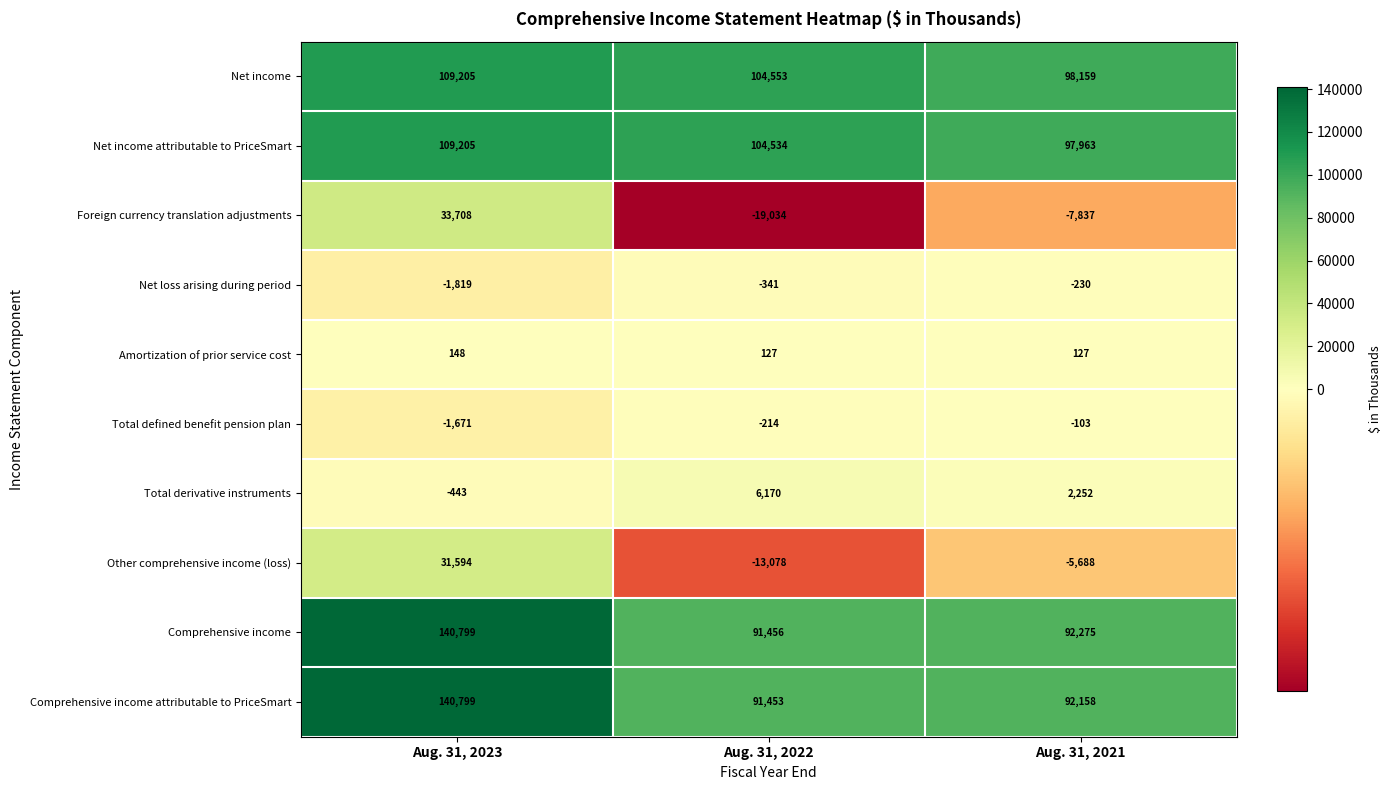

Which series changed the most between Aug. 31, 2023 and Aug. 31, 2022?

Foreign currency translation adjustments